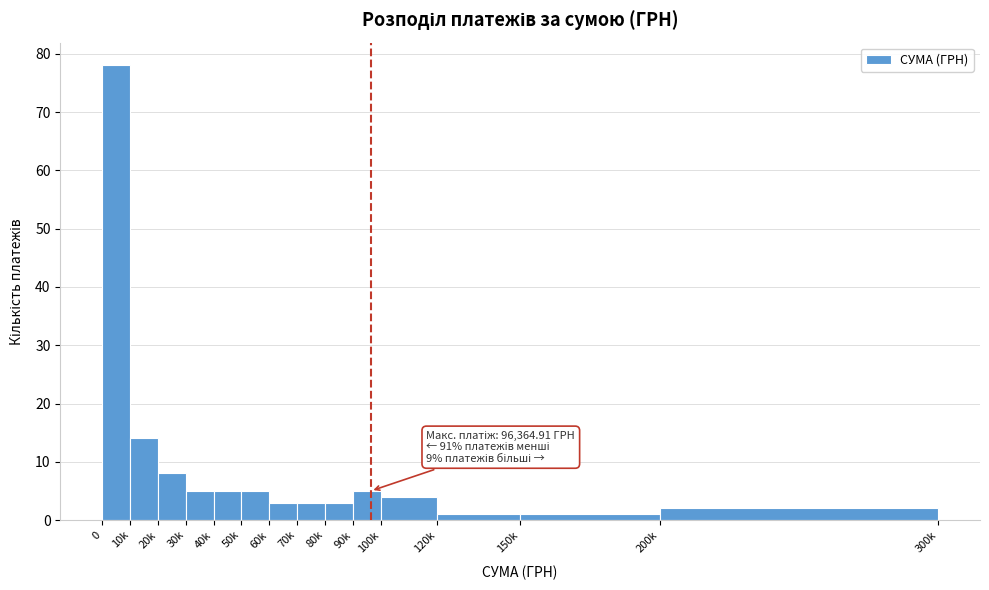

Reading right to left, transcribe all the data shown in this chart.

2	1	1	4	5	3	3	3	5	5	5	8	14	78